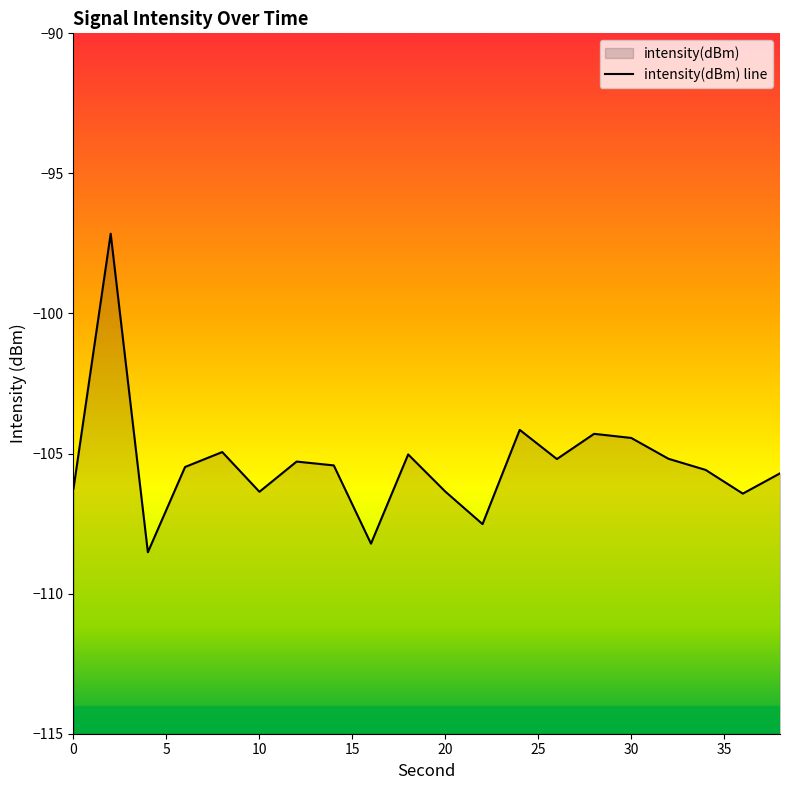

How many lines are shown in the chart?

1